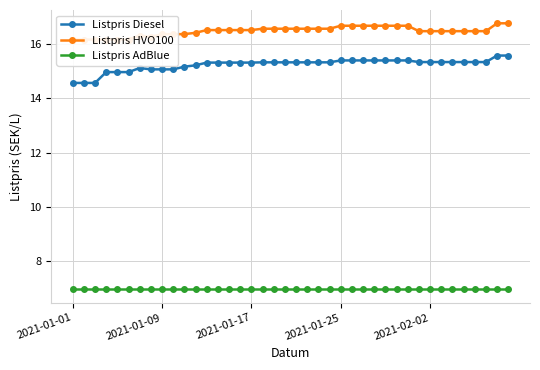

What are all the series names shown in the legend?

Listpris Diesel, Listpris HVO100, Listpris AdBlue